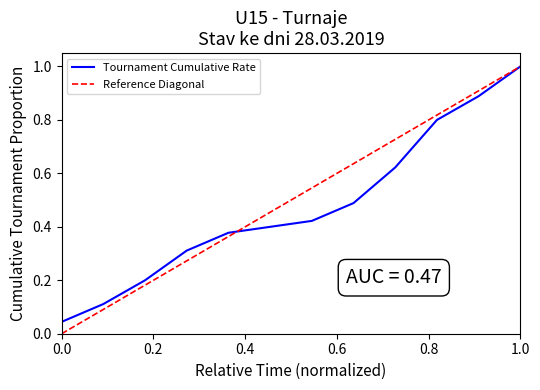

What is the maximum value shown in the chart?

1.0